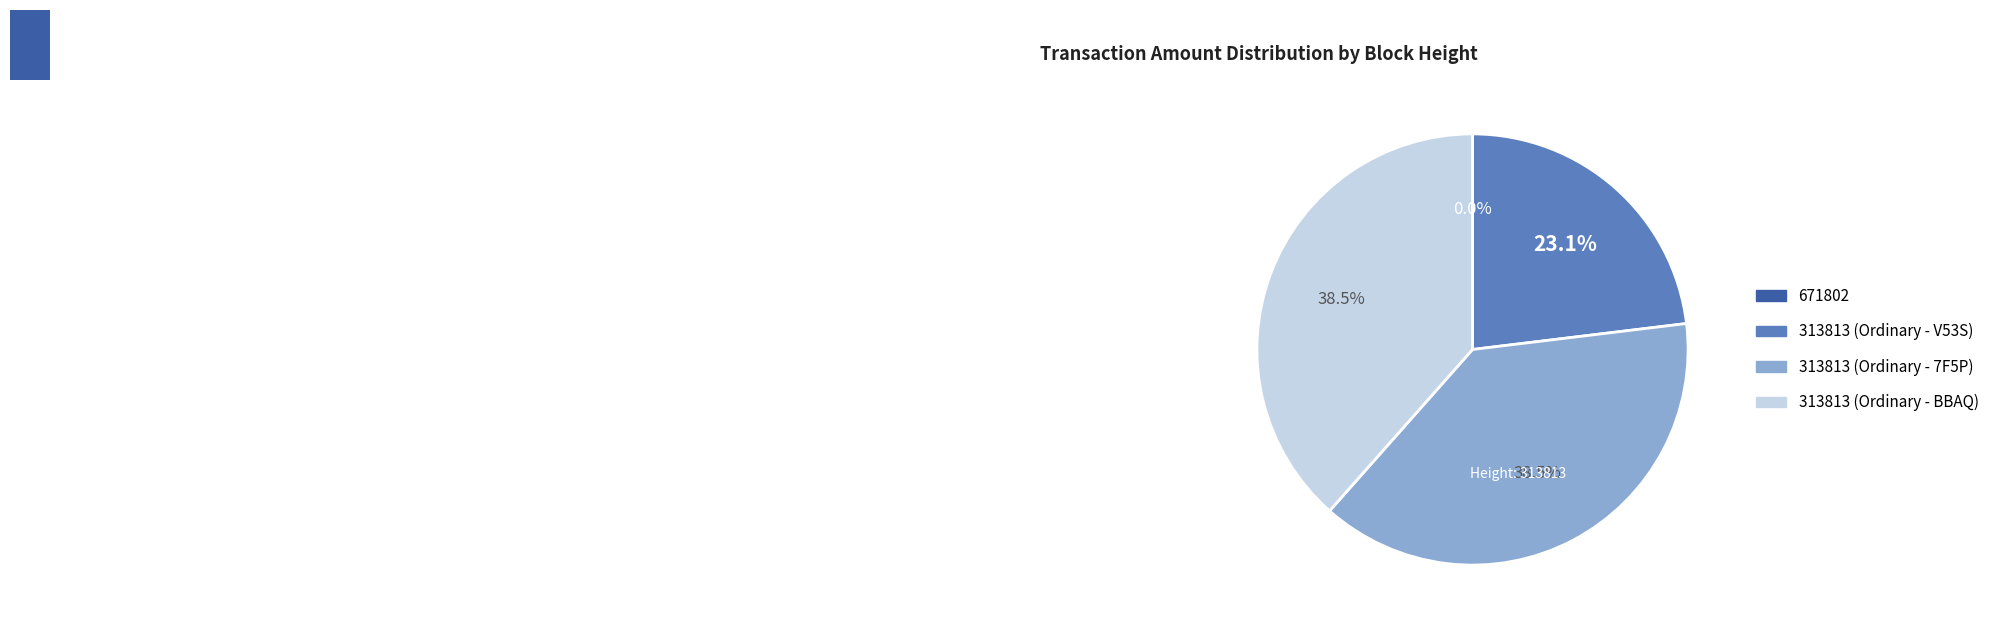

Does 313813 (Ordinary - BBAQ) represent more than half of the total?

No